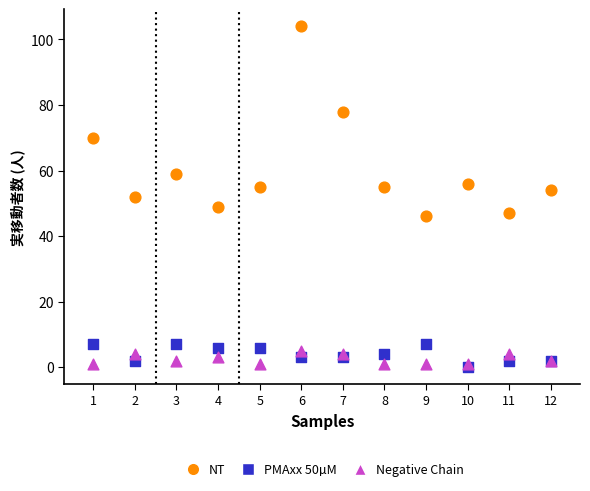

Which series has the largest Y range (max minus min)?

NT